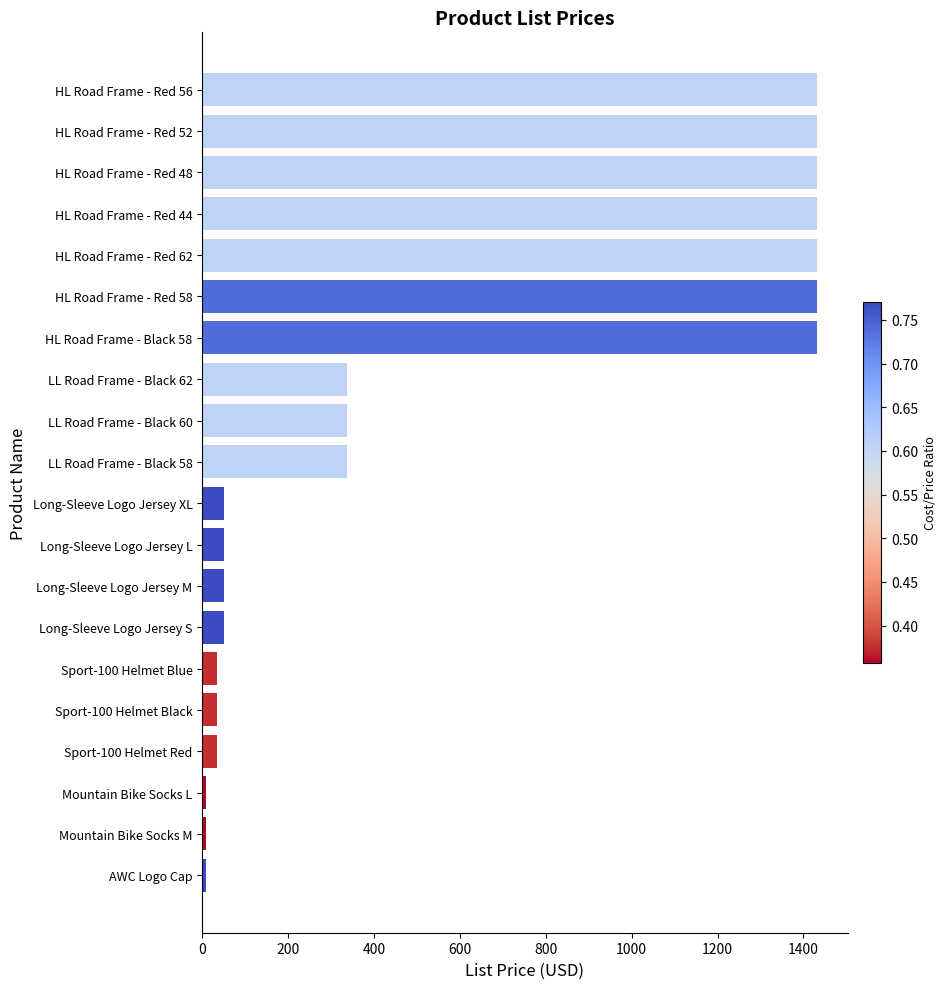

Between HL Road Frame - Red 56 and Sport-100 Helmet Blue, which is larger?

HL Road Frame - Red 56